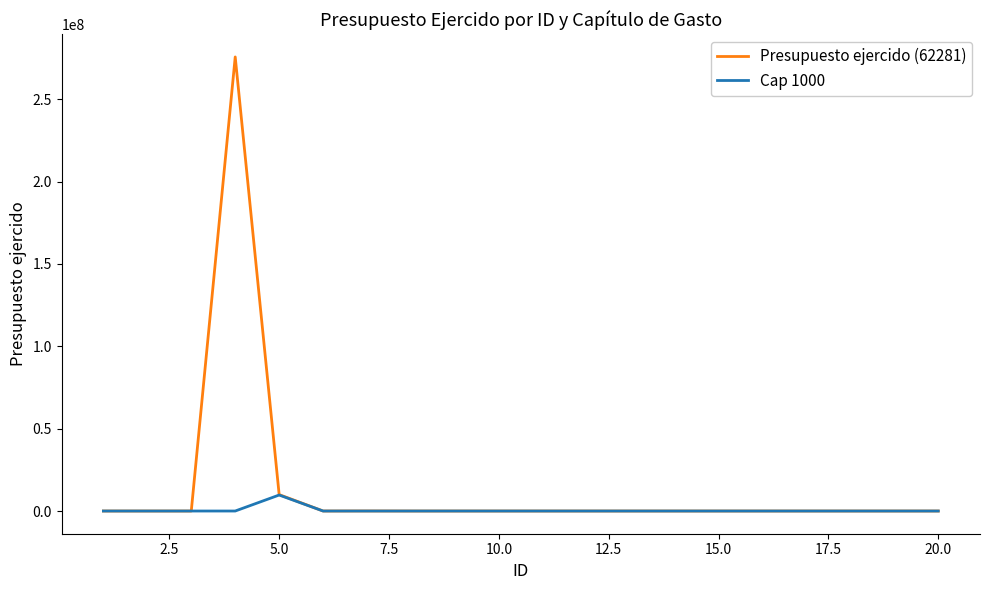

What is the difference between the maximum and second lowest values in the Presupuesto ejercido (62281) series?

275729265.8